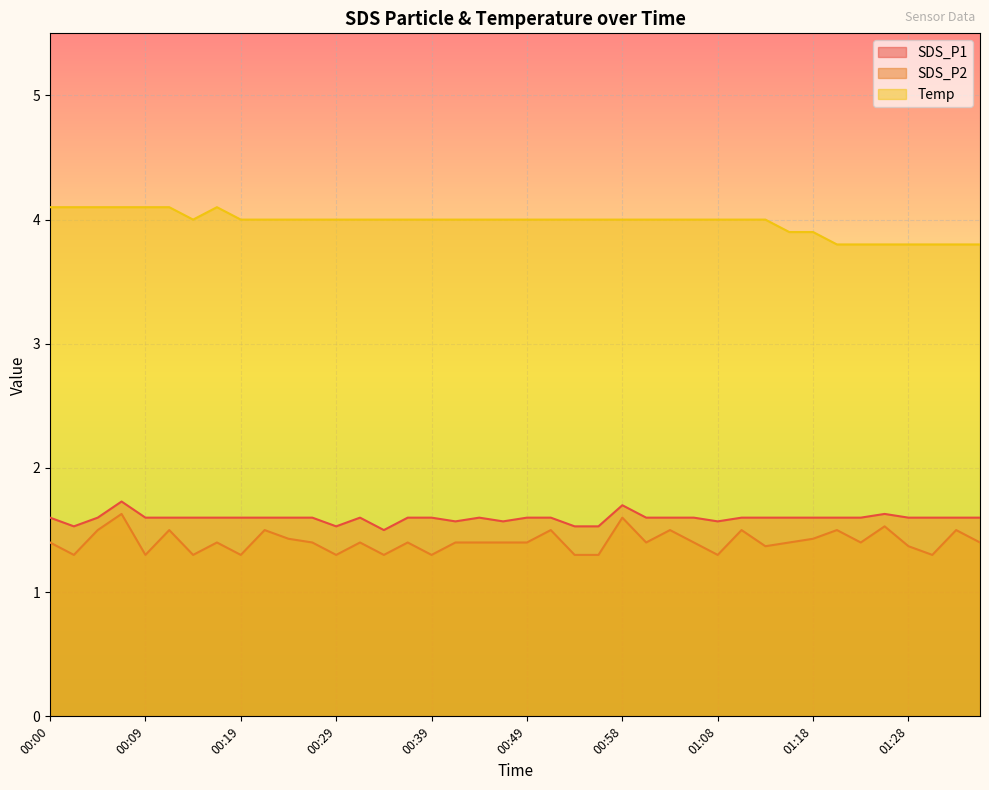

Is it true that SDS_P2 equals 2.0 at 01:28?

False